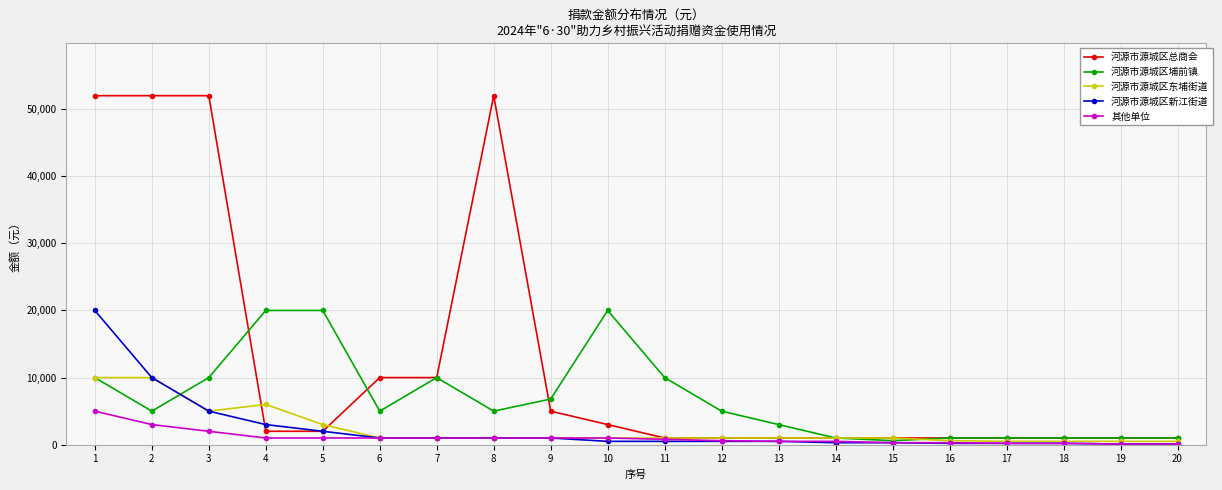

What are all the series names shown in the legend?

河源市源城区总商会, 河源市源城区埔前镇, 河源市源城区东埔街道, 河源市源城区新江街道, 其他单位